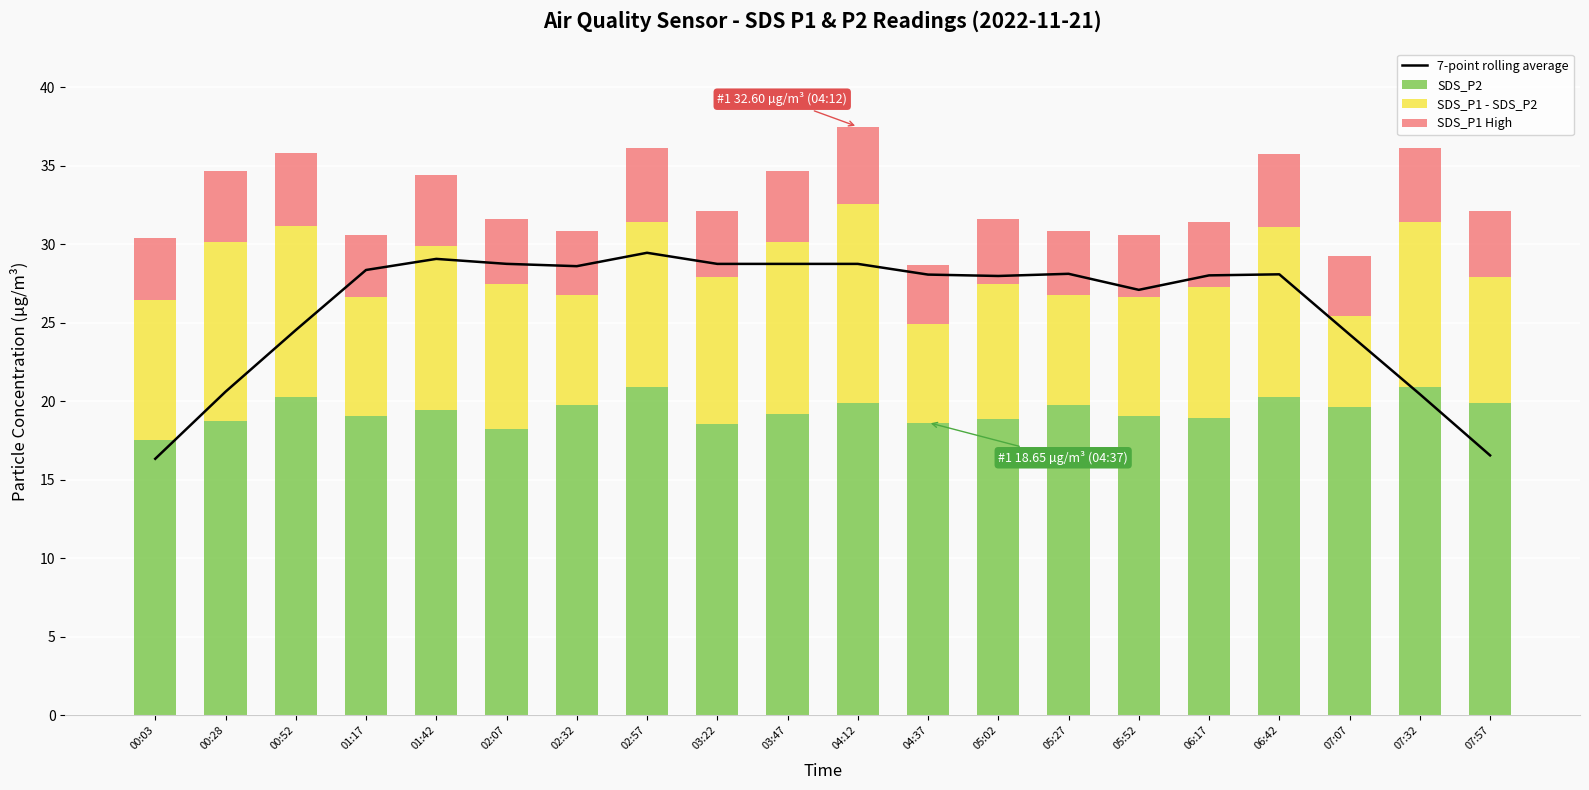

Which series has the largest range (max minus min)?

7-point rolling average